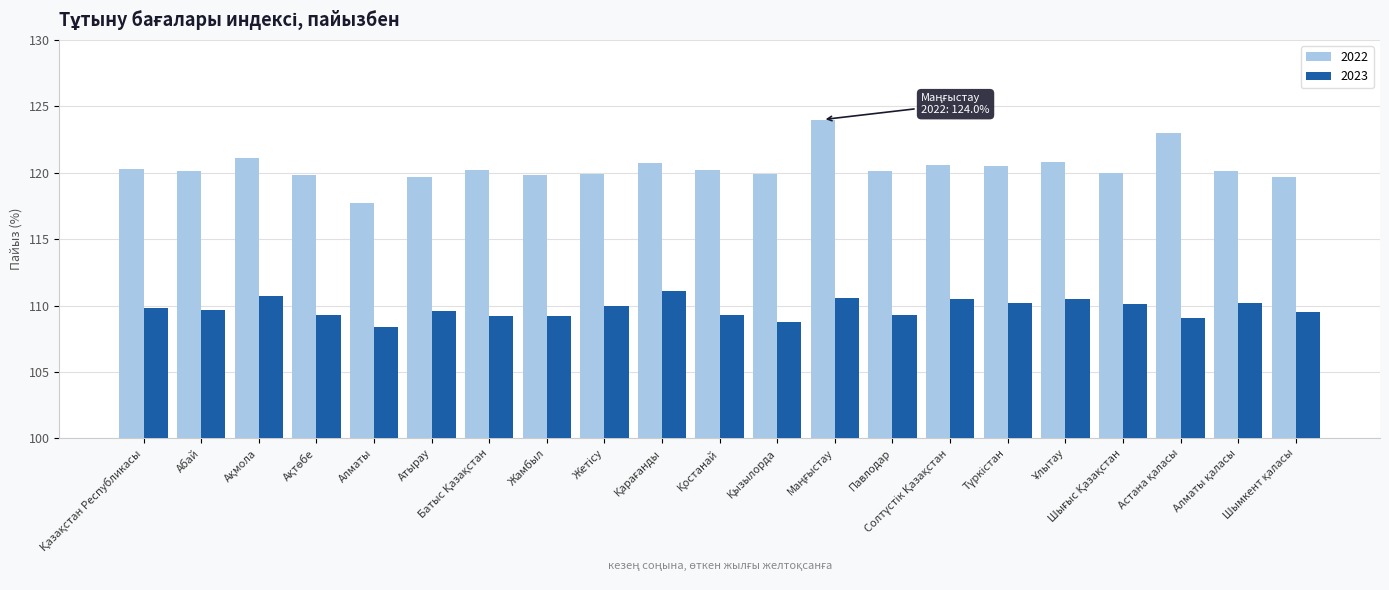

What is the difference between the maximum and second lowest values in the 2022 series?

4.3